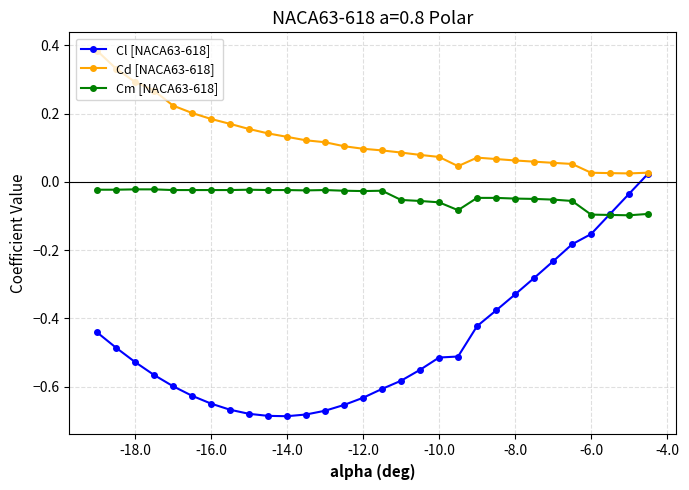

At how many categories does at least one series exceed 0?

30